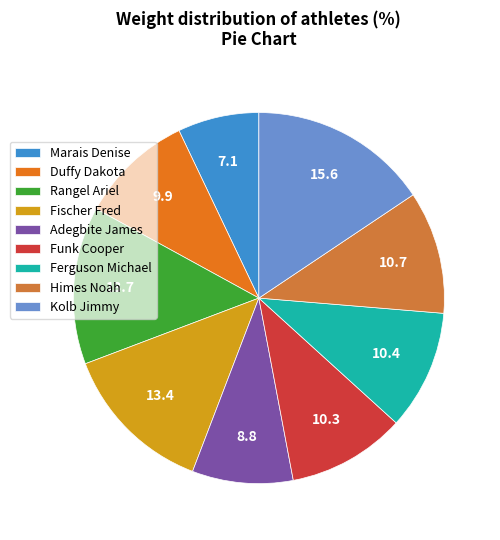

Count the number of slices in the pie.

9